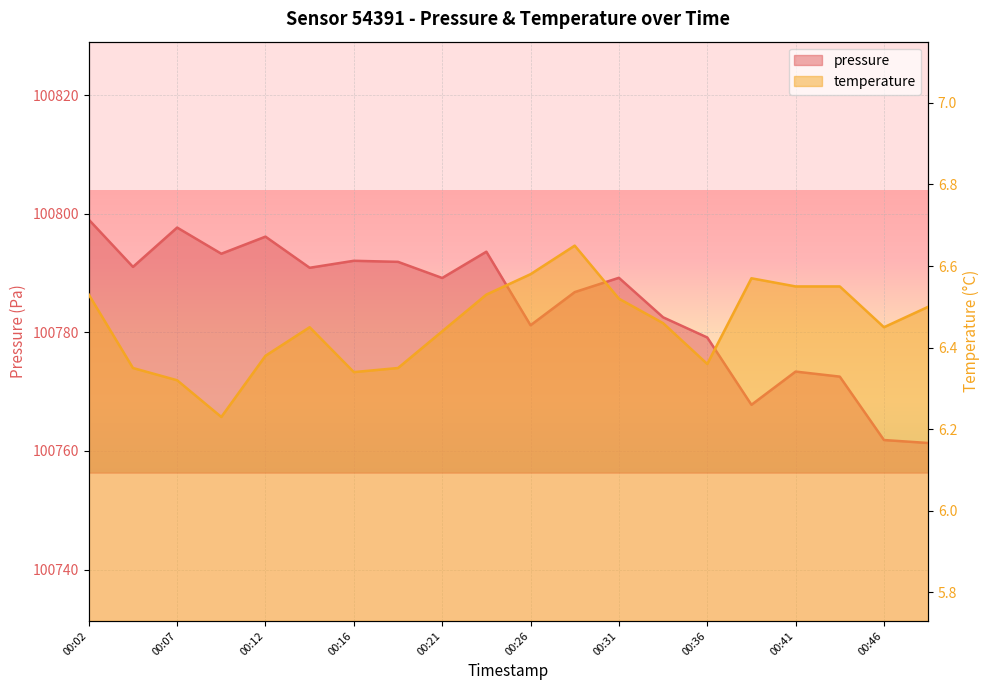

Reading left to right, transcribe all the data shown in this chart.

pressure: 100799.0	100791.0	100797.7	100793.2	100796.1	100790.9	100792.1	100791.9	100789.2	100793.6	100781.2	100786.8	100789.2	100782.5	100779.1	100767.8	100773.4	100772.5	100761.8	100761.3
temperature: 6.5	6.3	6.3	6.2	6.4	6.5	6.3	6.3	6.4	6.5	6.6	6.7	6.5	6.5	6.4	6.6	6.5	6.5	6.5	6.5